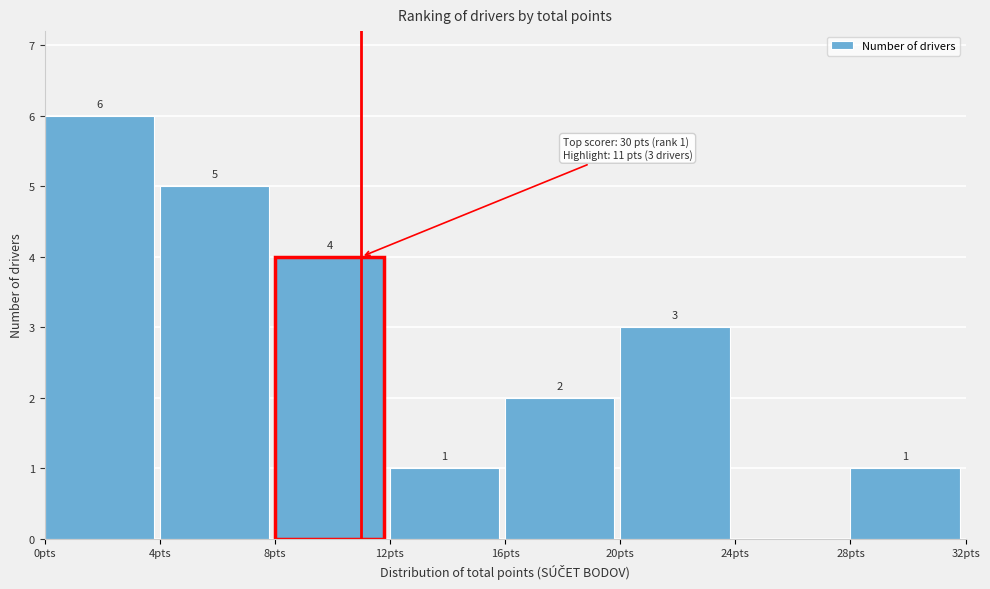

Over which range of the x-axis is the bar tallest?

0 to 4